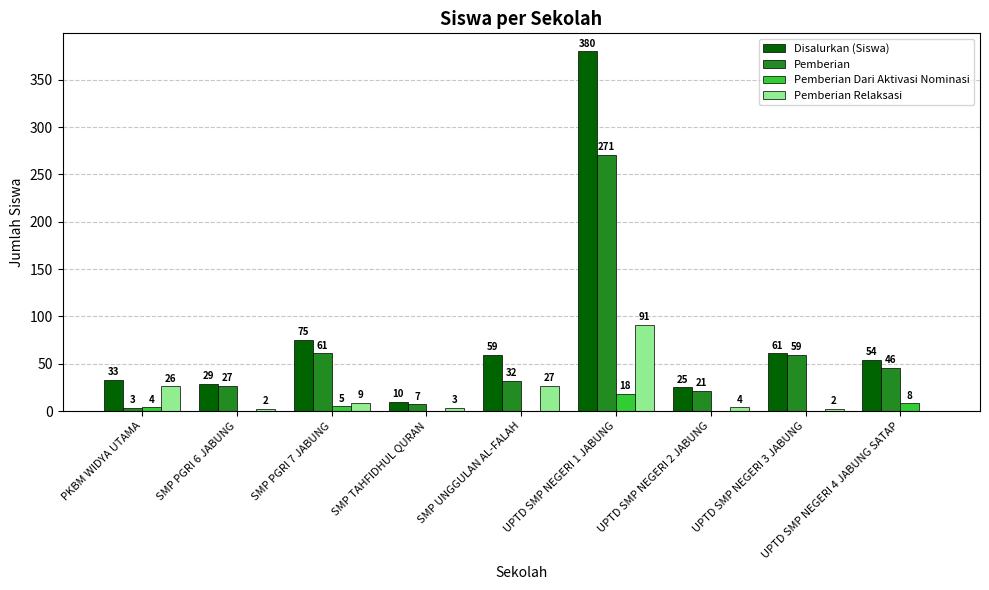

How many data points does each series have?

9